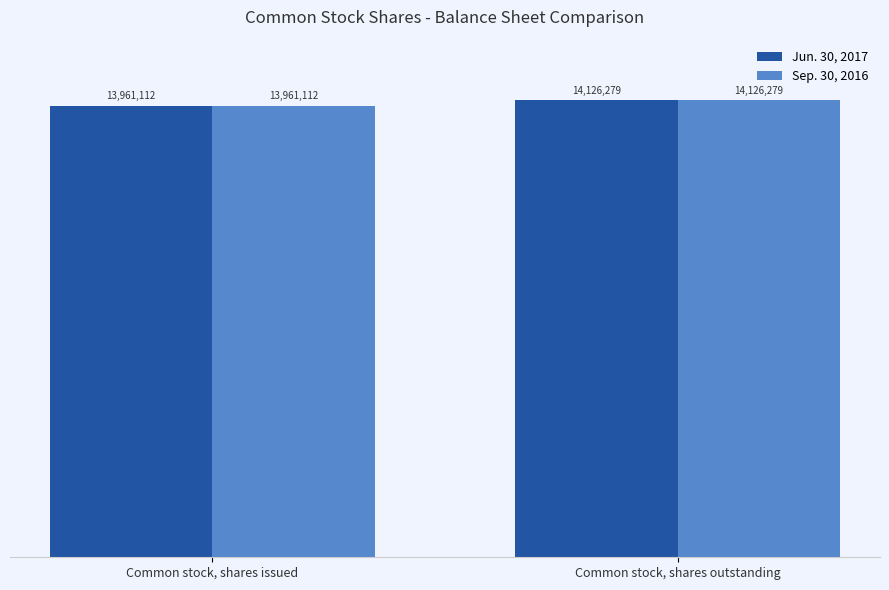

Rank the categories by Jun. 30, 2017 value from highest to lowest.

Common stock, shares outstanding, Common stock, shares issued